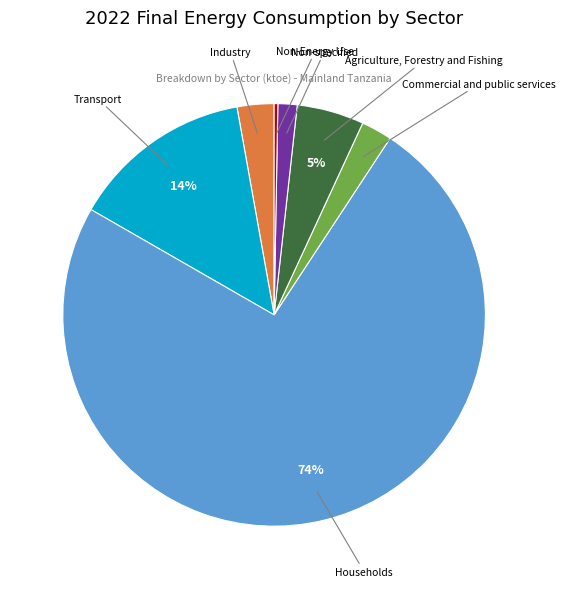

To the nearest percent, what is the average slice percentage?

14%